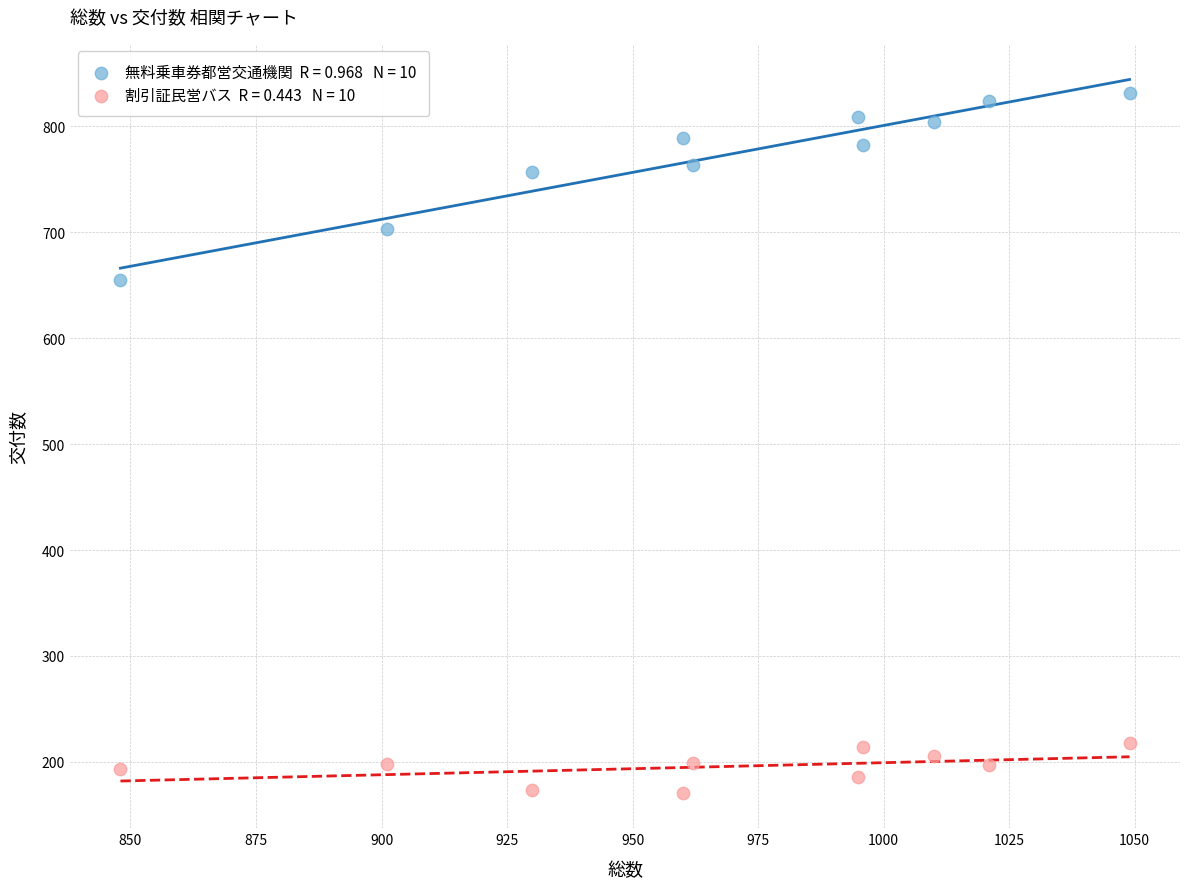

Across all series, what Y value is closest to 501?

655